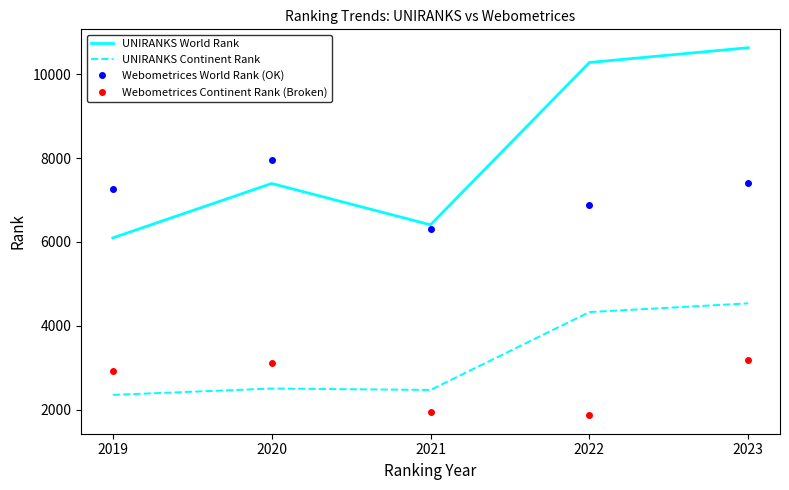

Which series has the largest range (max minus min)?

UNIRANKS World Rank